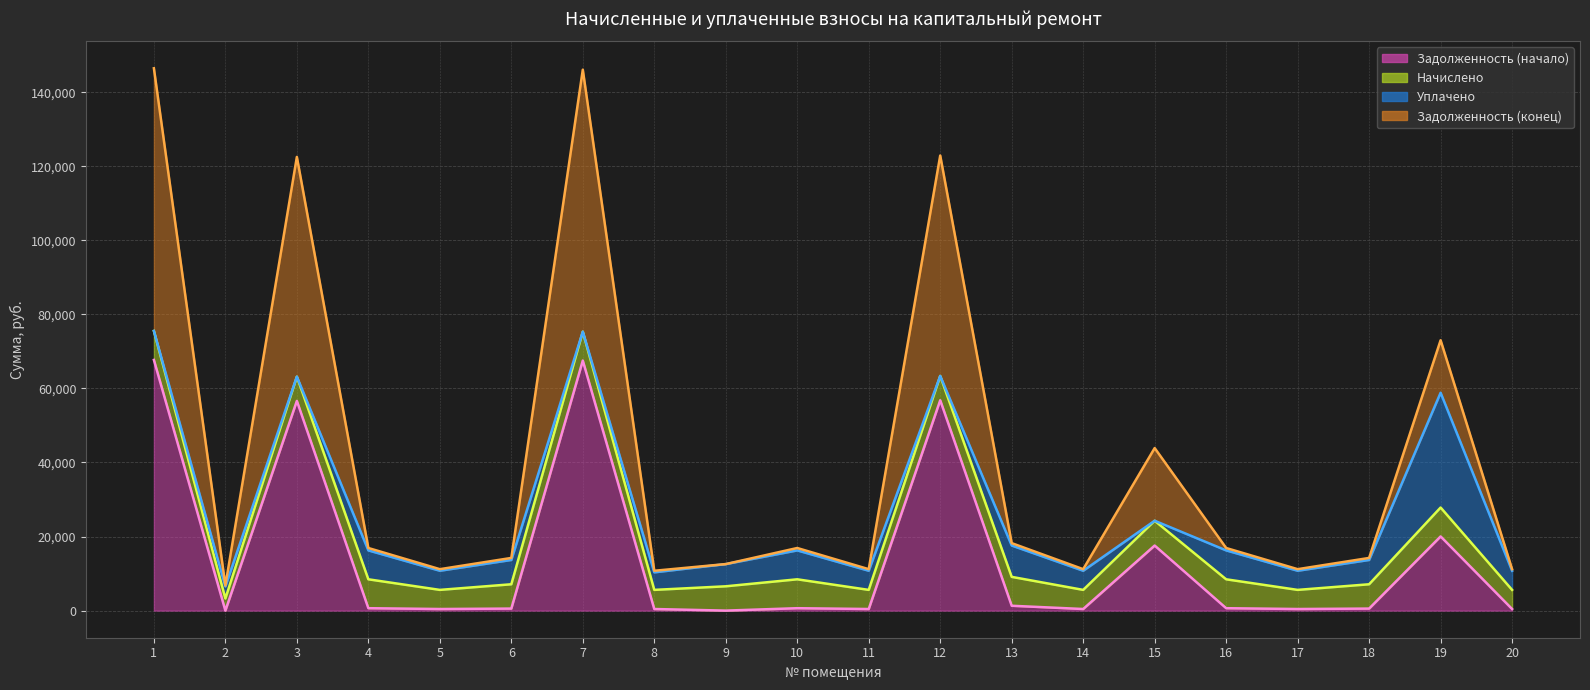

At how many categories does at least one series exceed 2421?

20